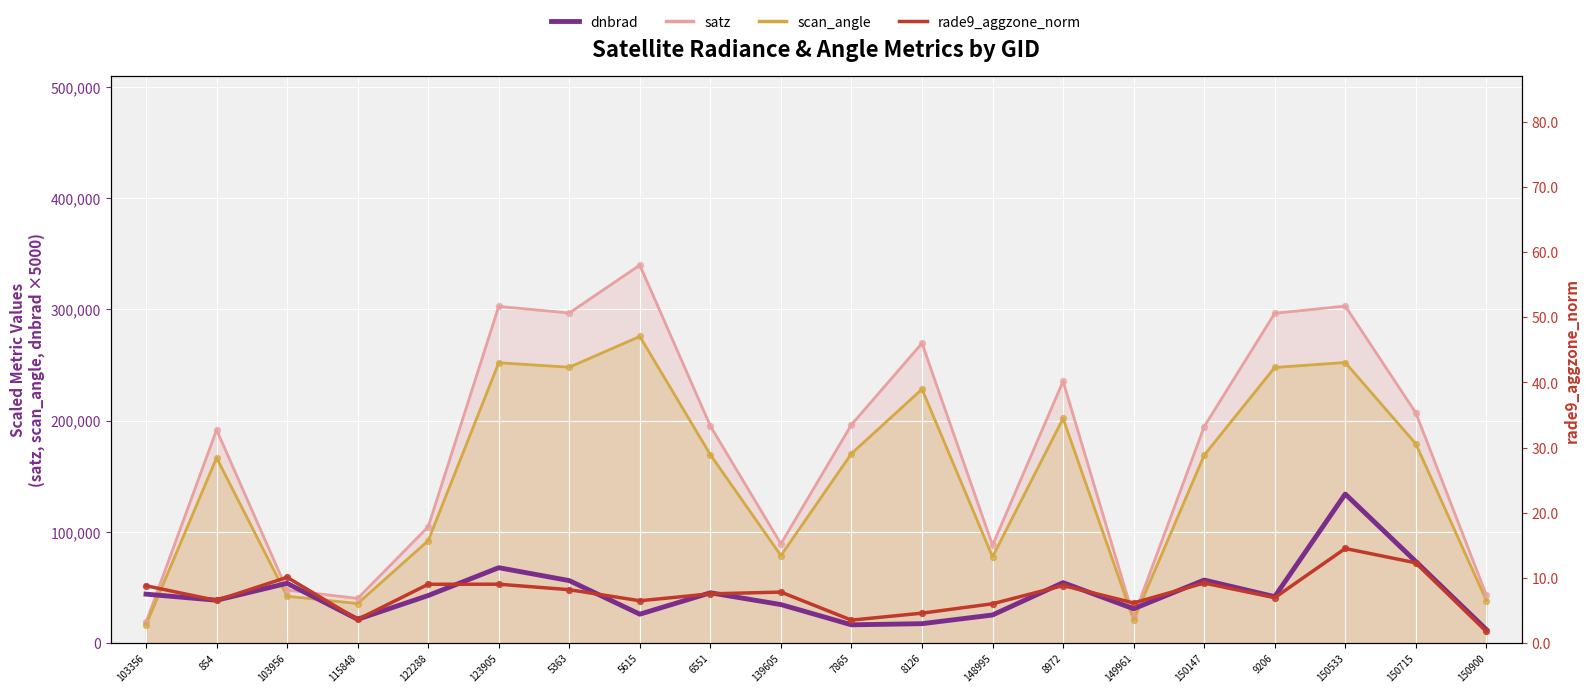

What is the change in value from 123905 to 5363?

-11604.6